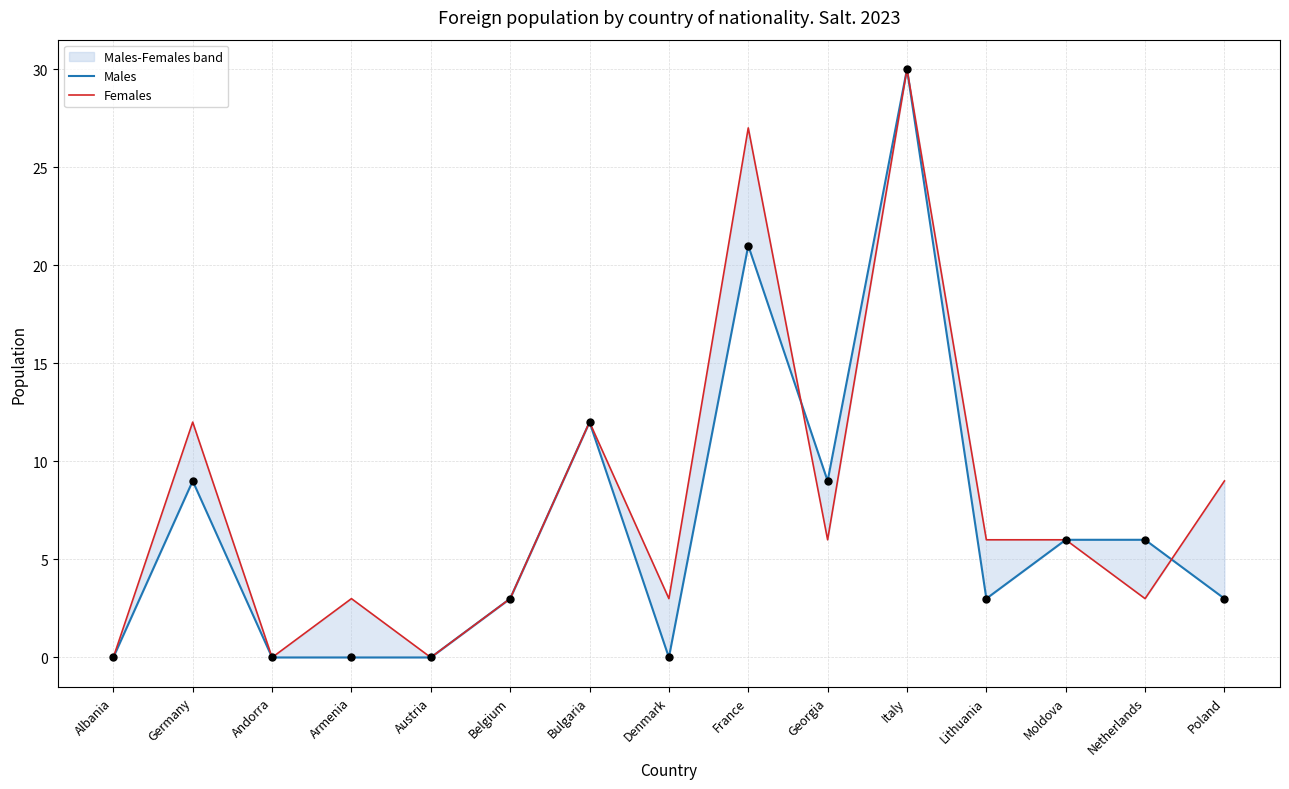

What are all the series names shown in the legend?

Males, Females